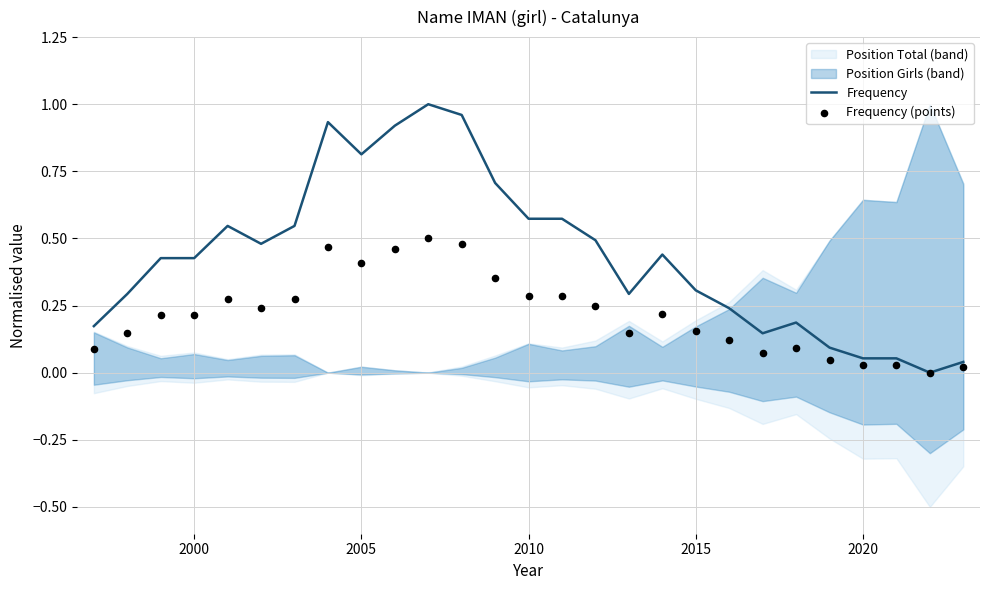

The Frequency series shows 0.2 at 2000. True or false?

False